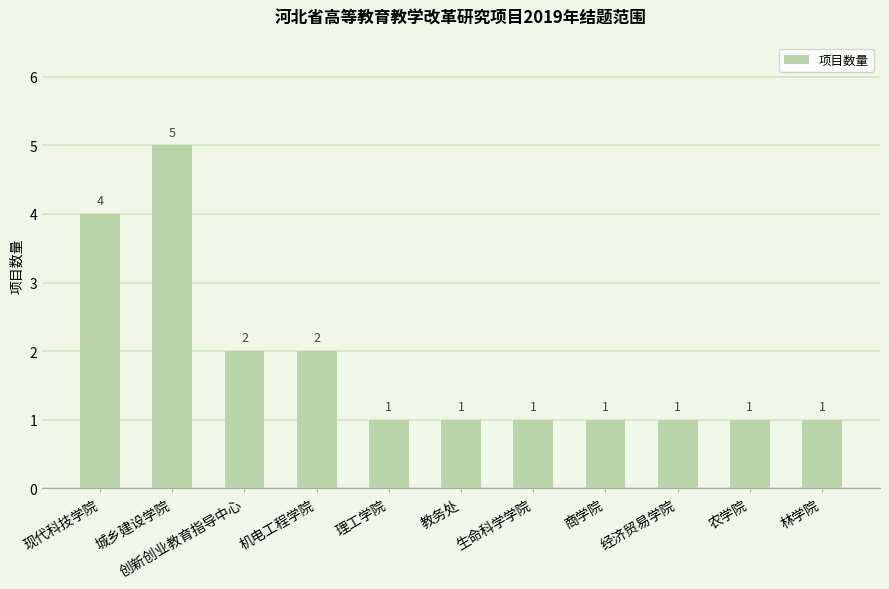

What is the sum of the values at 生命科学学院 and 农学院?

2